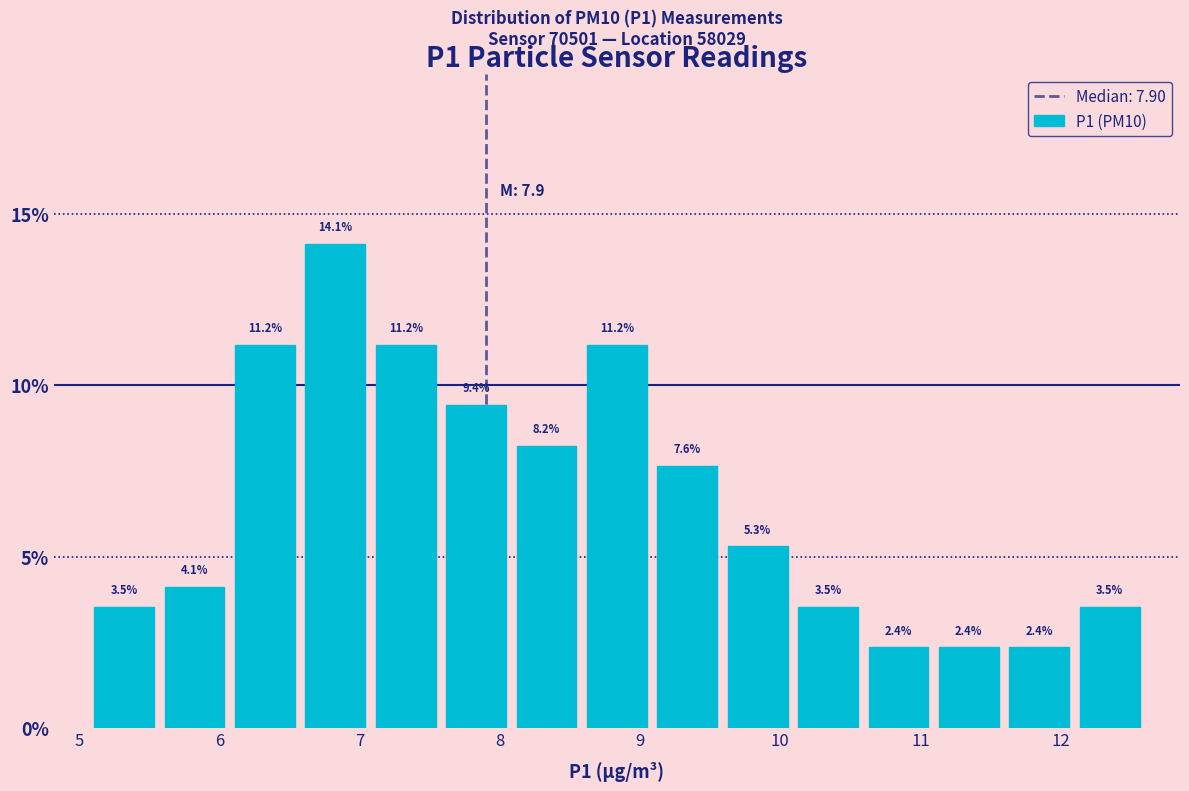

Reading left to right, list every bar in this chart as the range it spans on the x-axis followed by its height. The bar edges are not printed on the chart, so give them approximately, as read against the axis.

5.1 to 5.6: 3.5
5.6 to 6.1: 4.1
6.1 to 6.6: 11.2
6.6 to 7.1: 14.1
7.1 to 7.6: 11.2
7.6 to 8.1: 9.4
8.1 to 8.6: 8.2
8.6 to 9.1: 11.2
9.1 to 9.6: 7.6
9.6 to 10.1: 5.3
10.1 to 10.6: 3.5
10.6 to 11.1: 2.4
11.1 to 11.6: 2.4
11.6 to 12.1: 2.4
12.1 to 12.6: 3.5